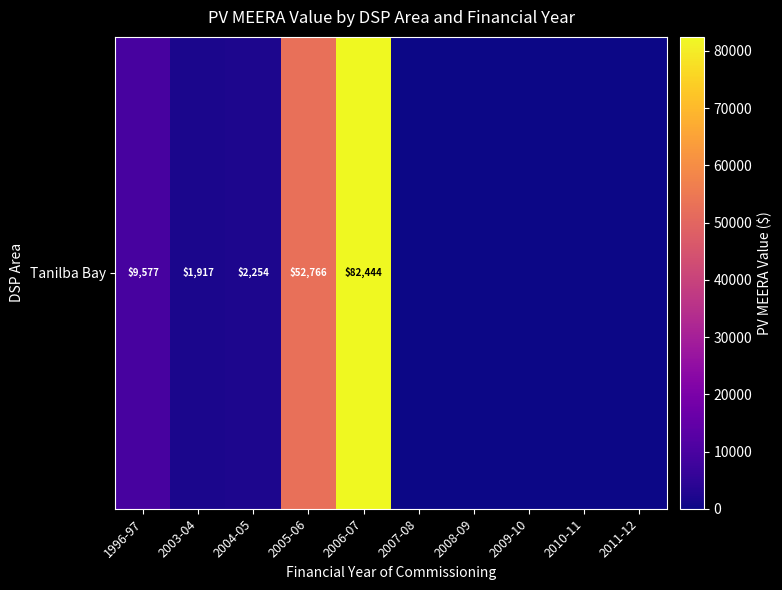

Reading right to left, transcribe all the data shown in this chart.

2011-12=0.0	2010-11=0.0	2009-10=0.0	2008-09=0.0	2007-08=0.0	2006-07=82444.1	2005-06=52765.8	2004-05=2253.7	2003-04=1917.0	1996-97=9576.5